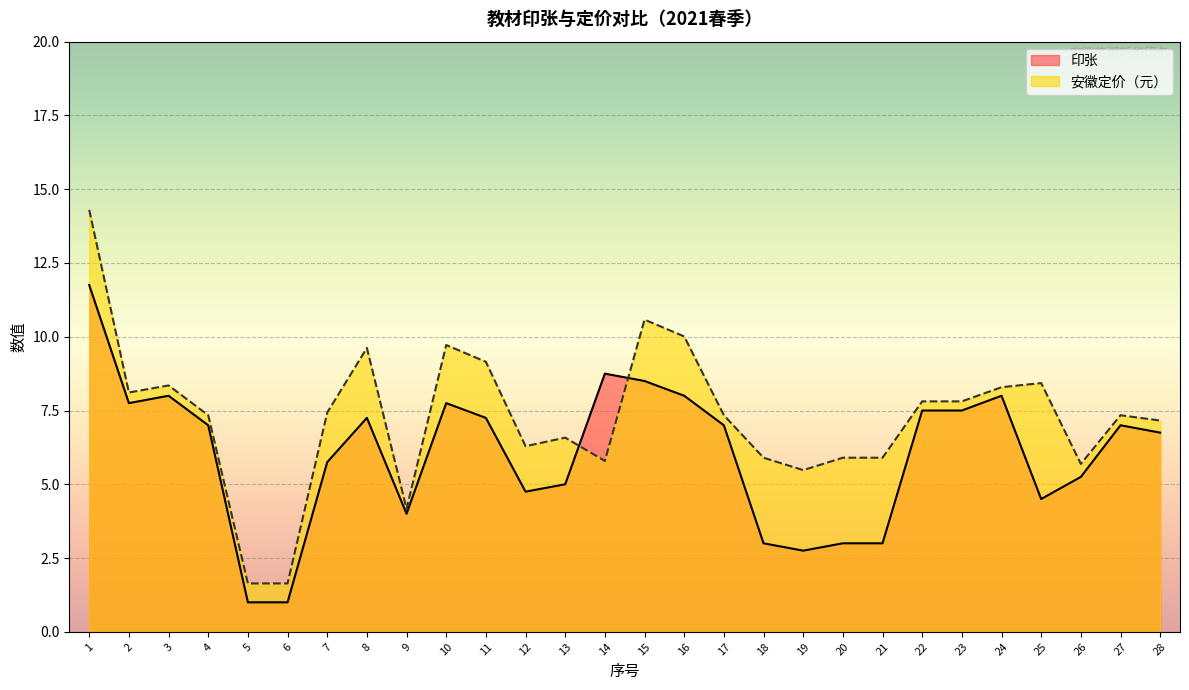

At which label does 安徽定价（元） first exceed 7?

1